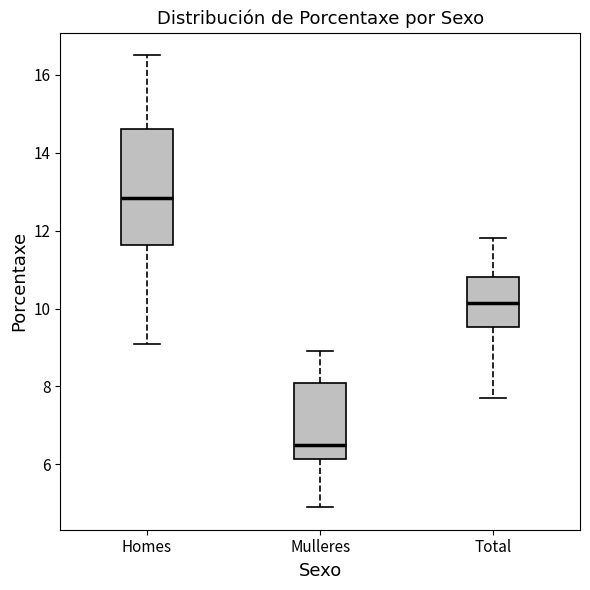

Reading left to right, transcribe this box plot: for each box, give where its median line is, the range the box spans, and where its two whiskers end, as read against the y-axis. The values are not printed on the chart, so give them approximately, as read against the axis.

Homes: median 12.8, box 11.6 to 14.6, whiskers 9.2 to 16.6
Mulleres: median 6.6, box 6.2 to 8.2, whiskers 5.0 to 9.0
Total: median 10.2, box 9.6 to 10.8, whiskers 7.8 to 11.8